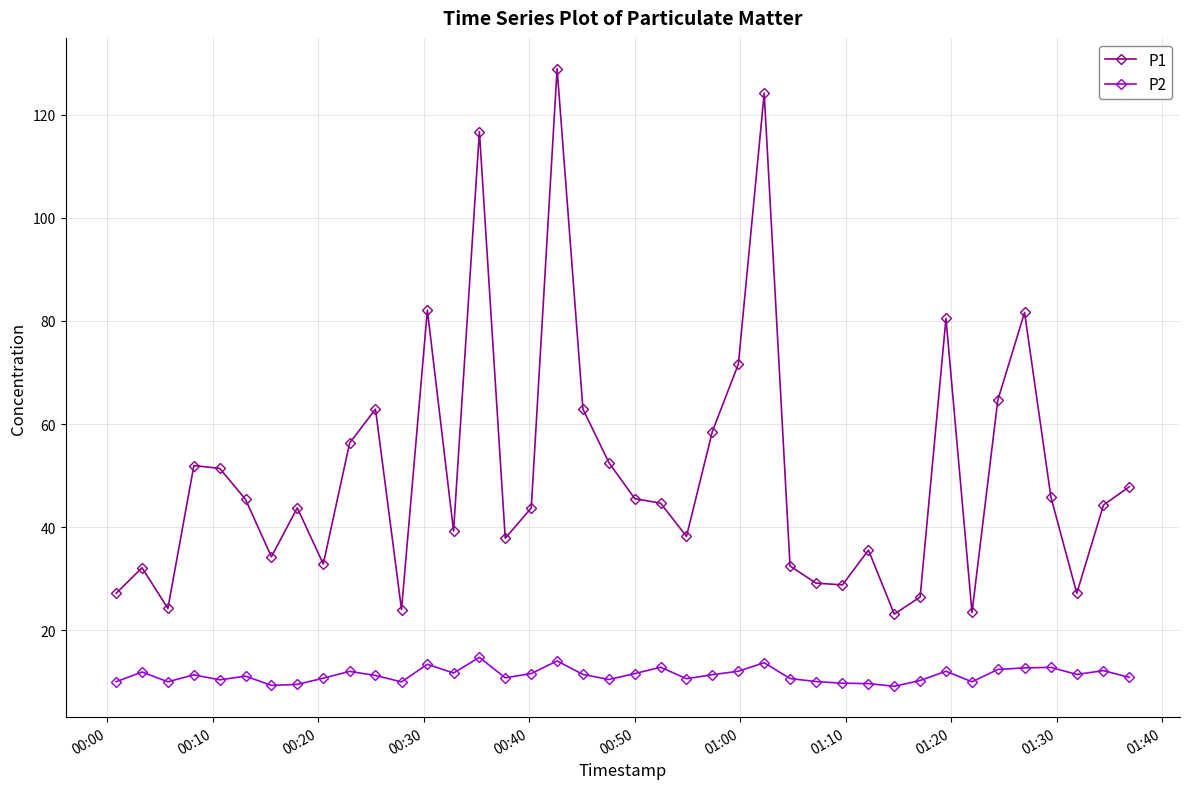

True or false: P2 and P1 cross at least once.

False